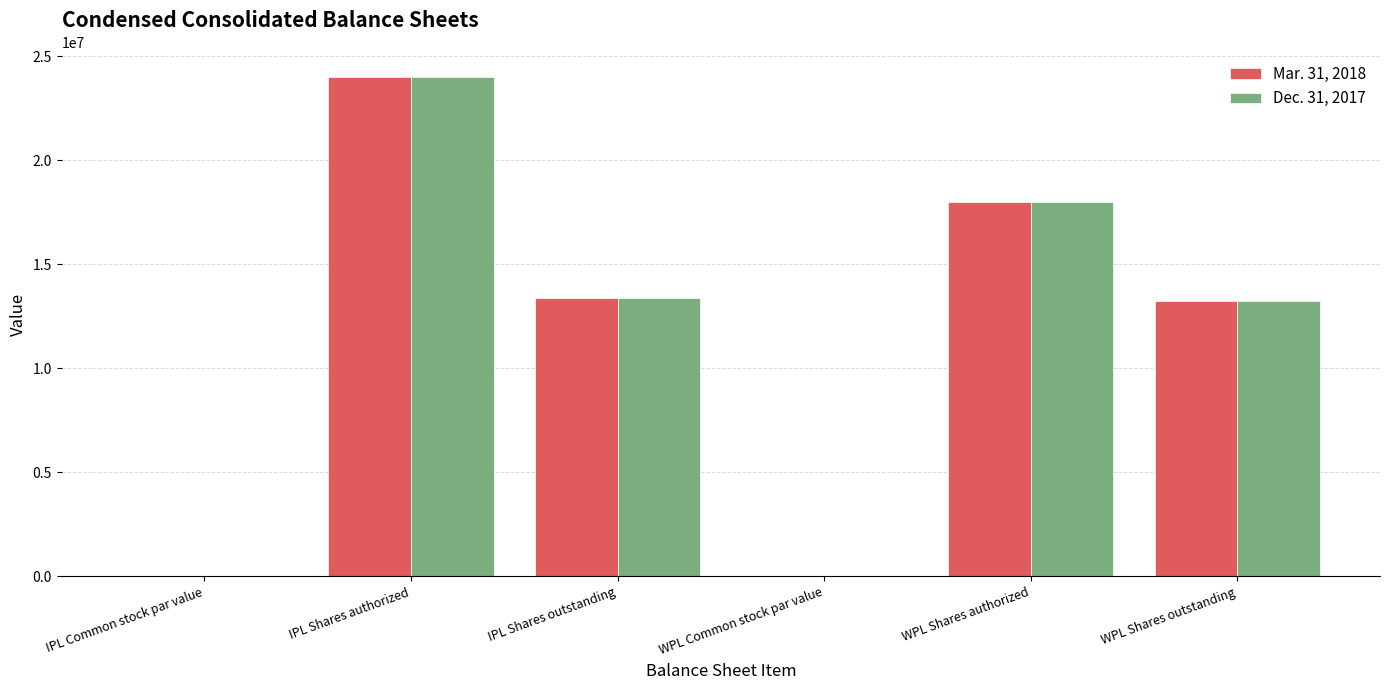

At which category does the chart reach its peak across all series?

IPL Shares authorized